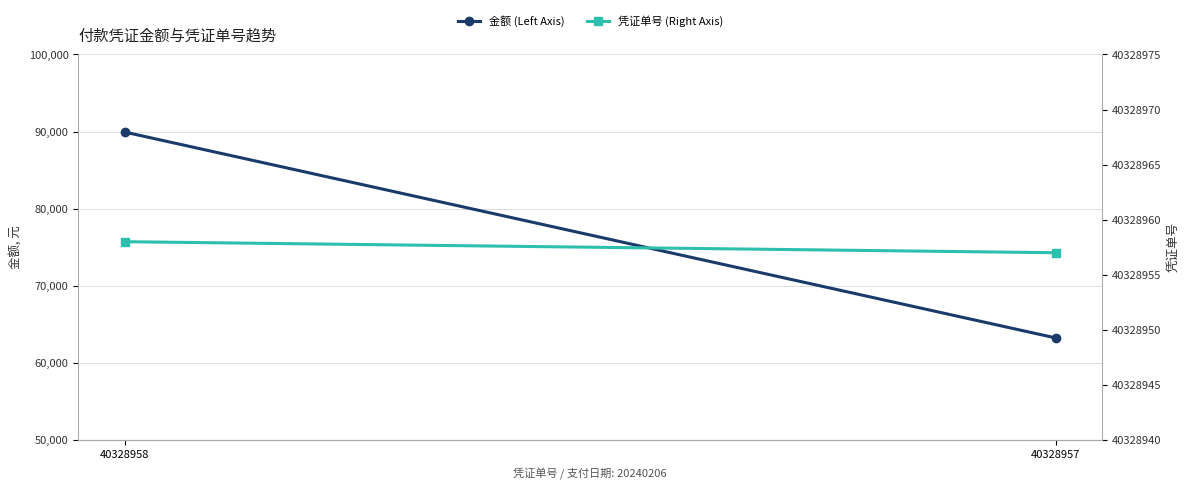

What is the greatest value displayed?

40328958